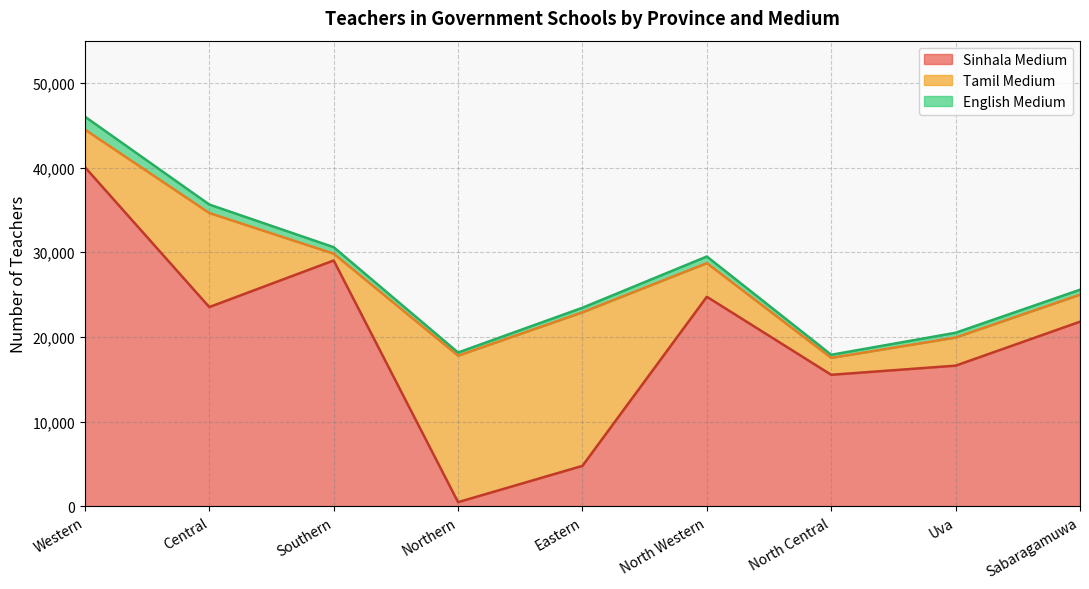

At which category does English Medium reach its first local peak?

North Western